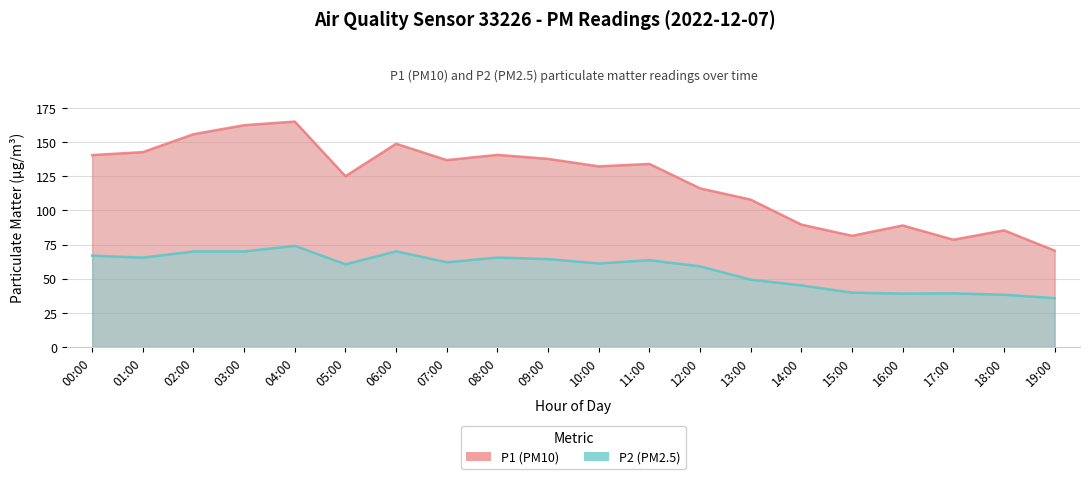

What is the value of the P1 (PM10) point at the 5th from the left?

165.1